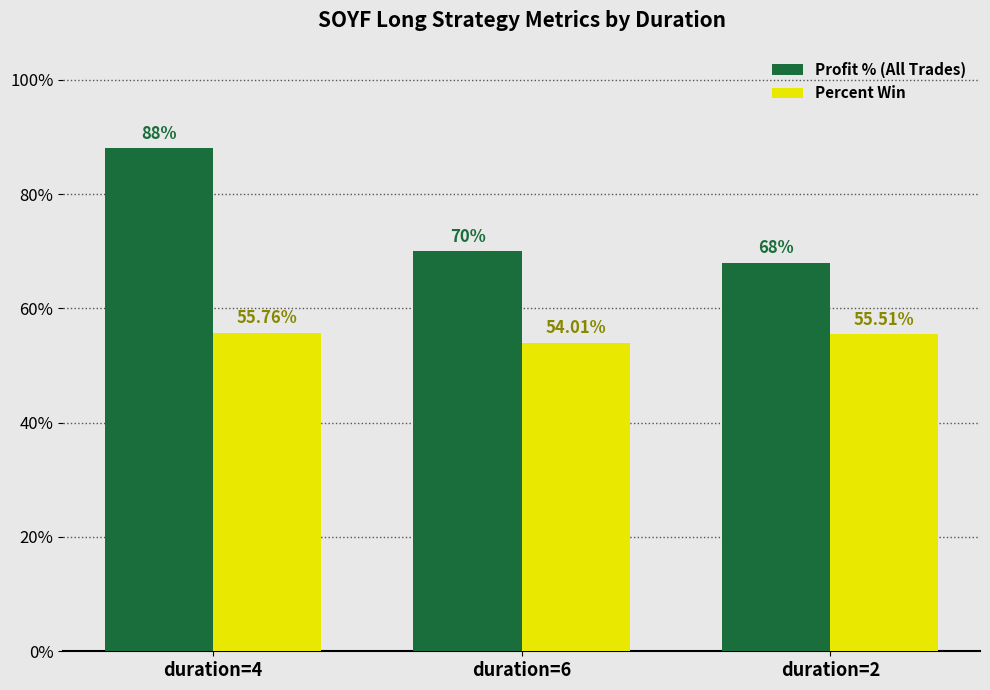

At how many categories does at least one series exceed 71?

1